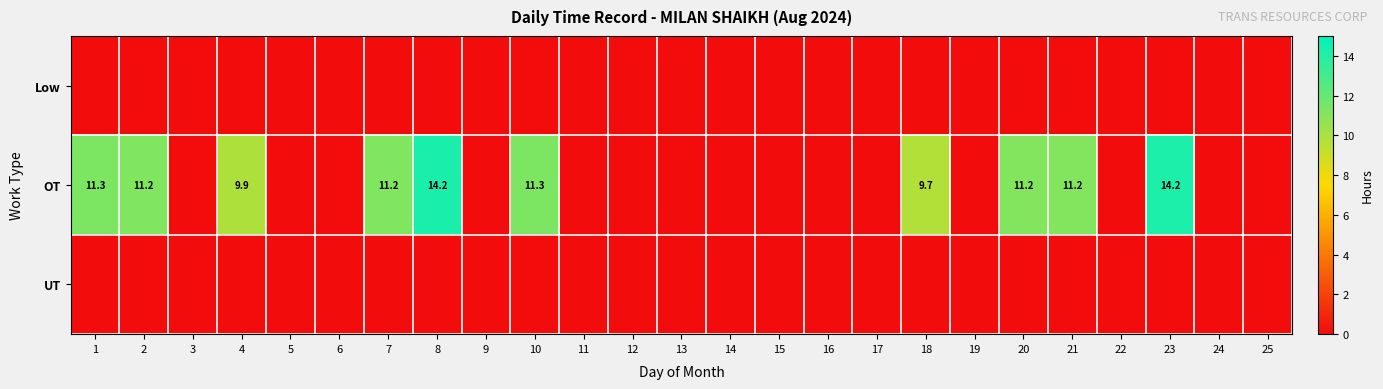

True or false: OT has a value of 7.3 at 2.

False